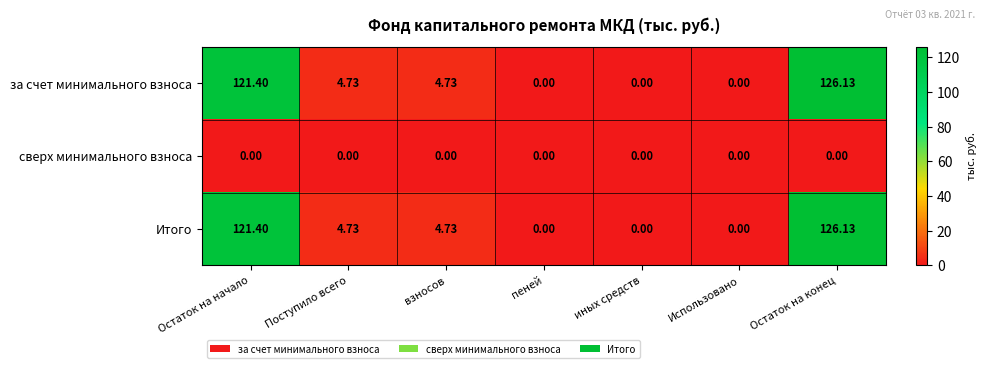

How many data points does each series have?

7